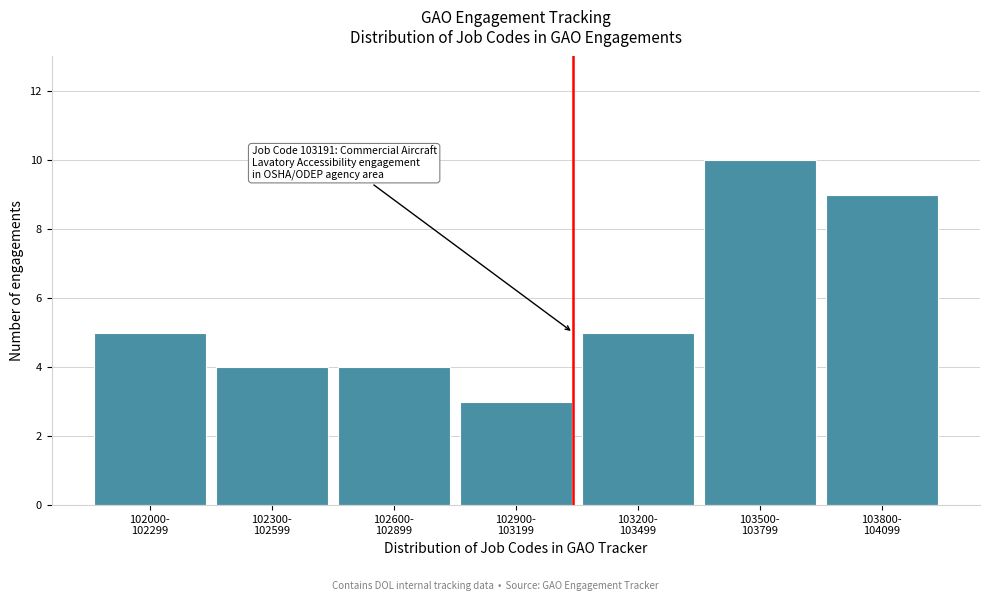

Reading right to left, what are all the values shown in this chart?

9	10	5	3	4	4	5